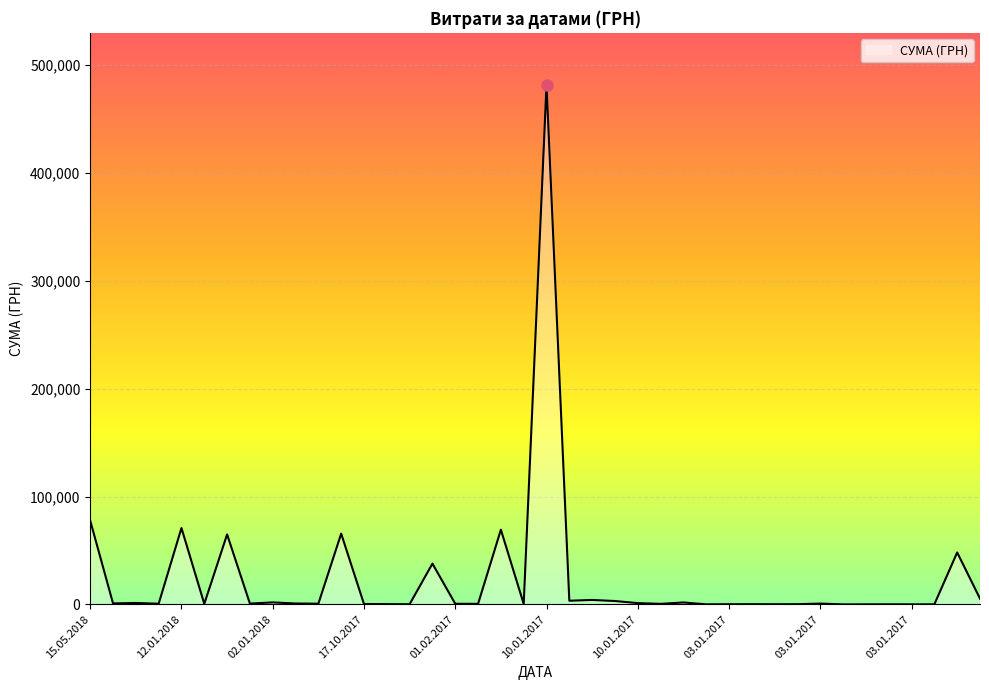

What is the difference between the maximum and minimum values?

481713.3